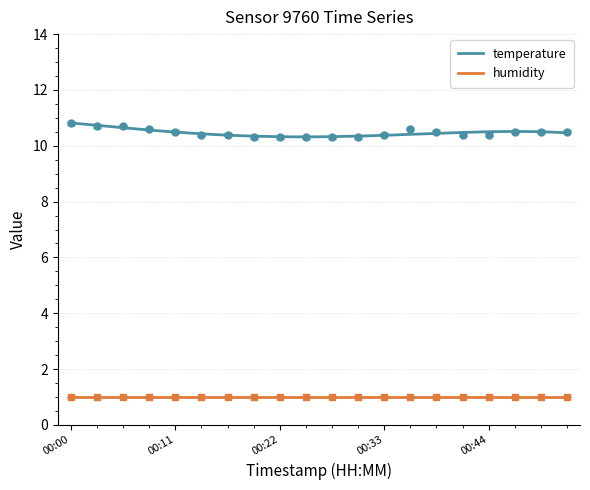

How many values are between 10 and 11?

20